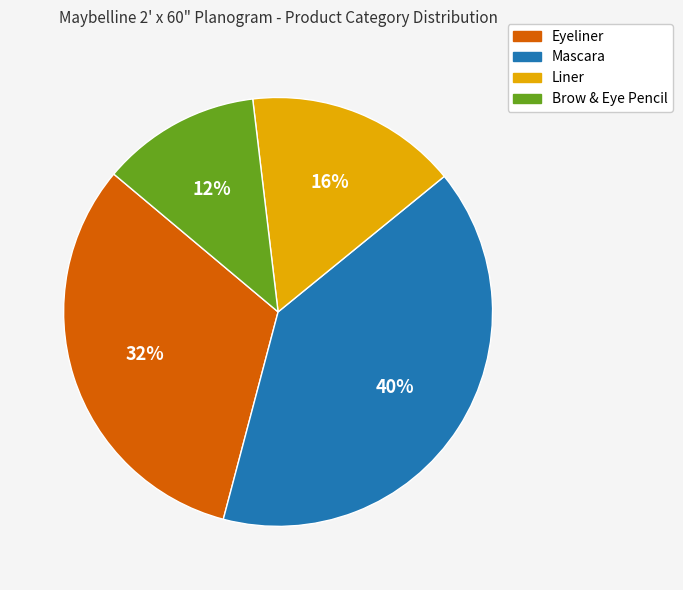

Combined, do Mascara and Brow & Eye Pencil account for over 50%?

Yes